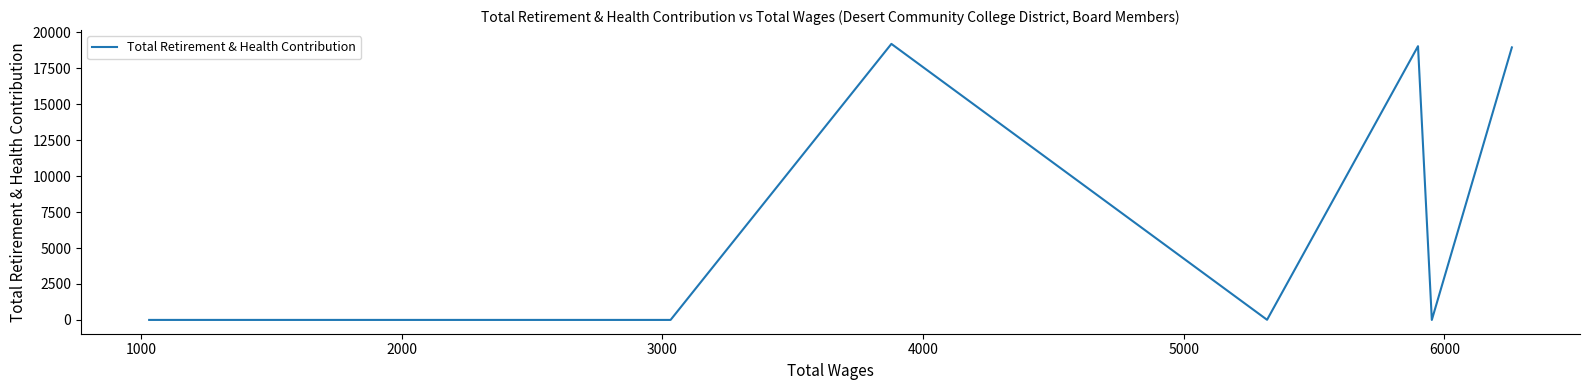

Is this an area chart (filled region under the line)?

No